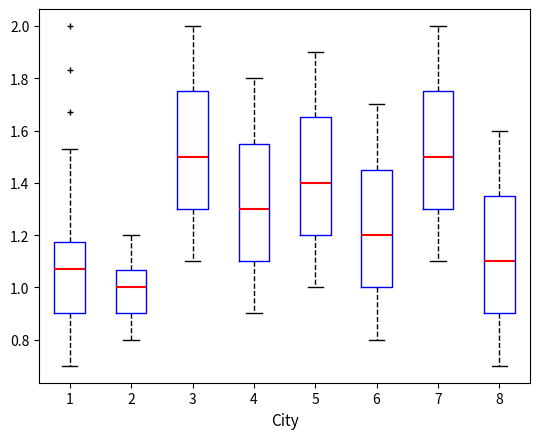

Reading left to right, transcribe this box plot: for each box, give where its median line is, the range the box spans, and where its two whiskers end, as read against the y-axis. The values are not printed on the chart, so give them approximately, as read against the axis.

1: median 1.08, box 0.90 to 1.18, whiskers 0.70 to 1.54
2: median 1.00, box 0.90 to 1.06, whiskers 0.80 to 1.20
3: median 1.50, box 1.30 to 1.76, whiskers 1.10 to 2.00
4: median 1.30, box 1.10 to 1.56, whiskers 0.90 to 1.80
5: median 1.40, box 1.20 to 1.66, whiskers 1.00 to 1.90
6: median 1.20, box 1.00 to 1.46, whiskers 0.80 to 1.70
7: median 1.50, box 1.30 to 1.76, whiskers 1.10 to 2.00
8: median 1.10, box 0.90 to 1.36, whiskers 0.70 to 1.60